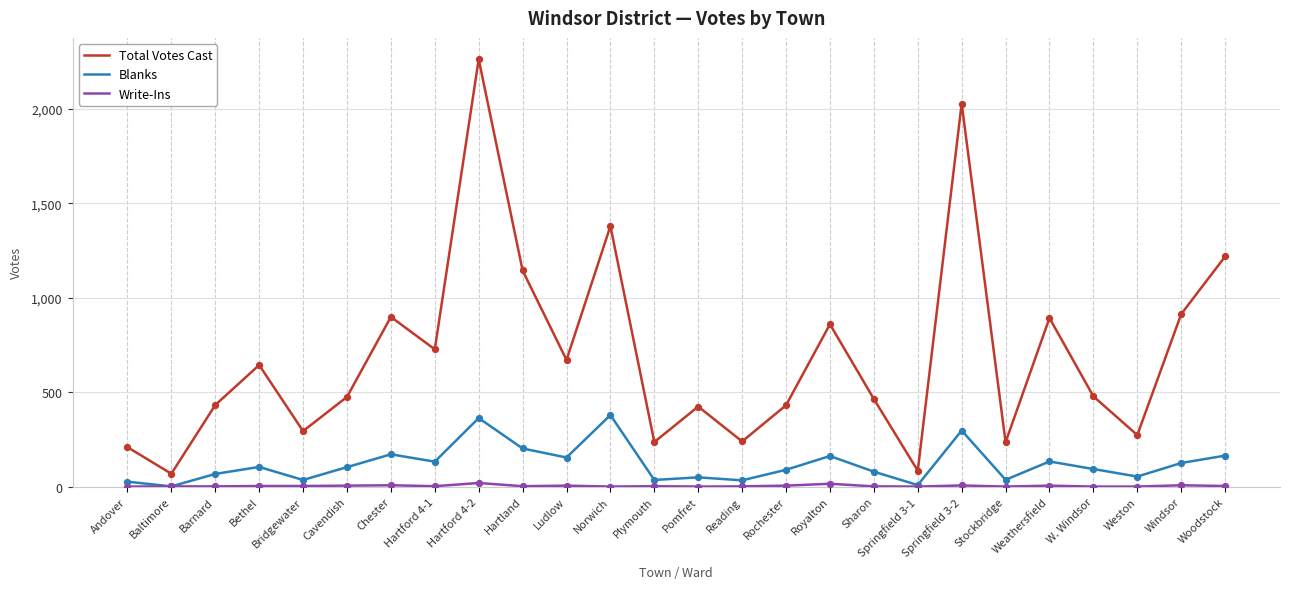

Is the value of Blanks at Hartland greater than the value of Total Votes Cast at Bridgewater?

No